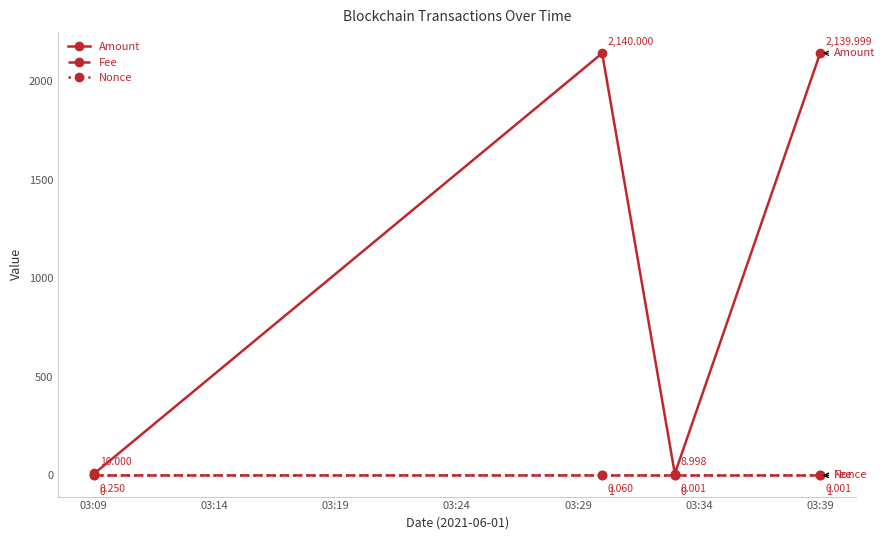

How many positive values does the Nonce series have?

2